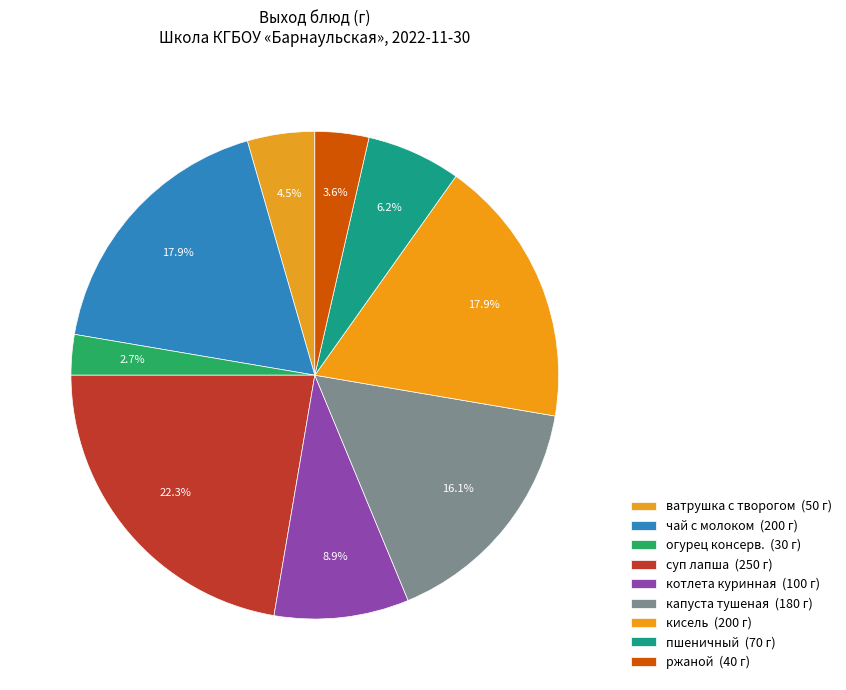

Rank the categories by value from highest to lowest.

суп лапша, чай с молоком, кисель, капуста тушеная, котлета куринная, пшеничный, ватрушка с творогом, ржаной, огурец консерв.